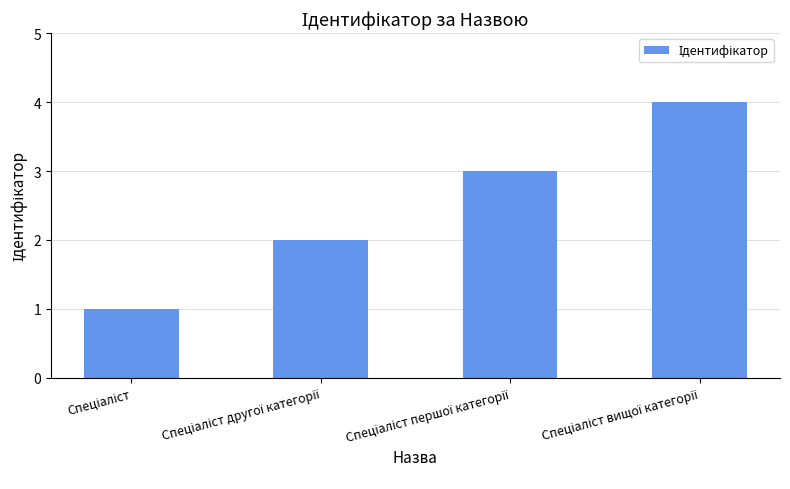

How many series are shown in this chart?

1